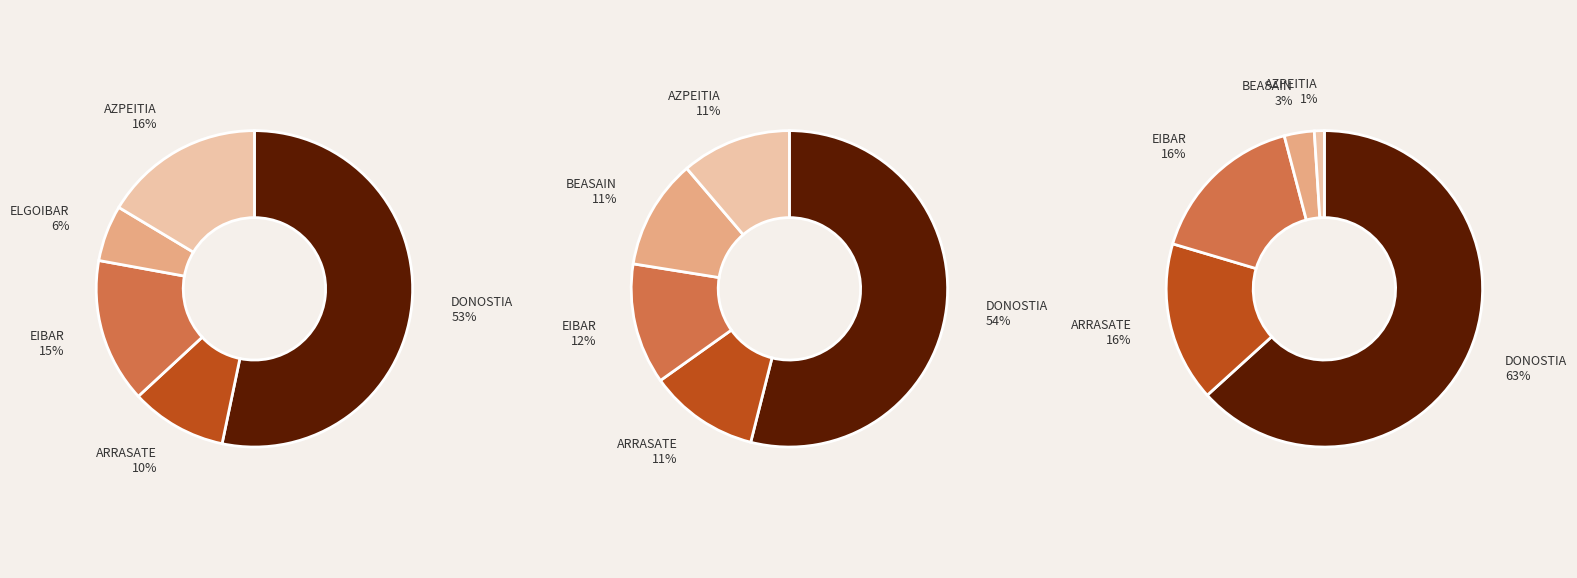

What portion of the pie excludes BERGARA?

100.0%